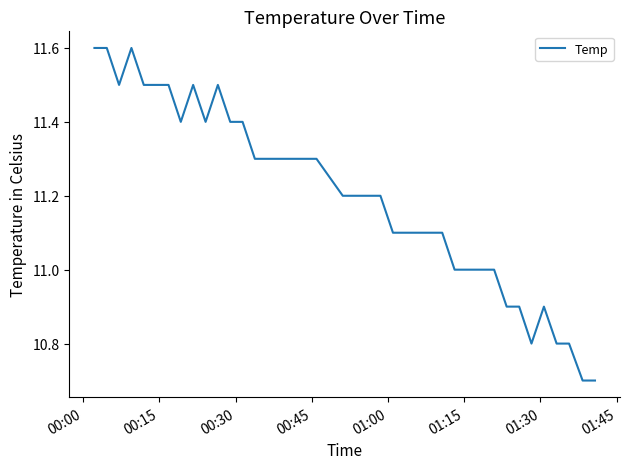

What is the smallest value displayed?

10.7